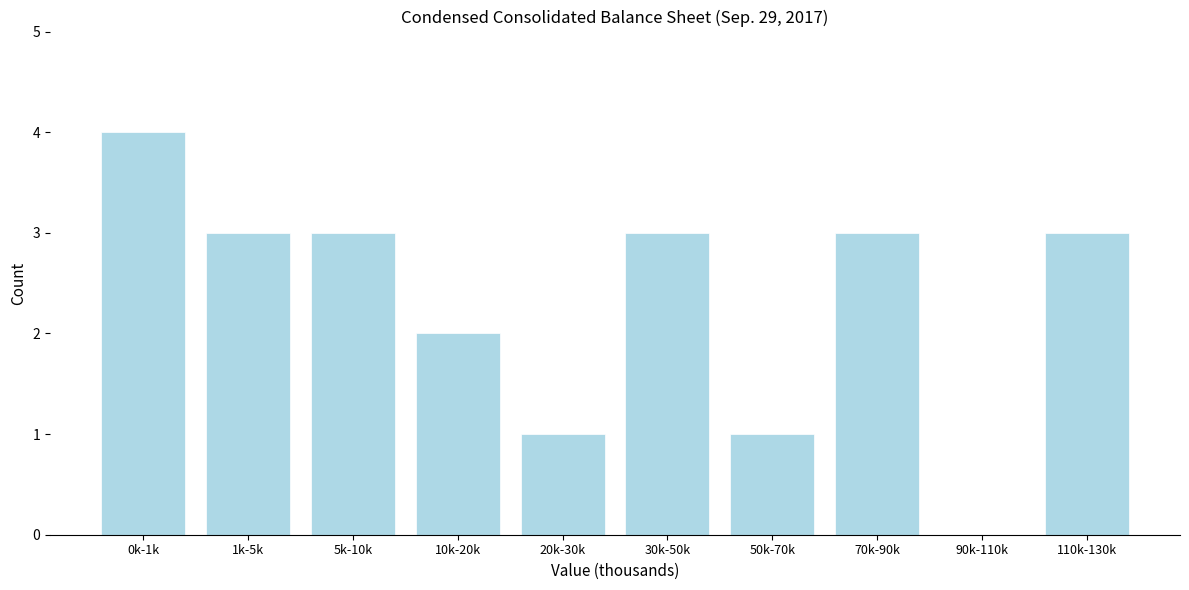

Reading left to right, transcribe all the data shown in this chart.

0k-1k=4	1k-5k=3	5k-10k=3	10k-20k=2	20k-30k=1	30k-50k=3	50k-70k=1	70k-90k=3	90k-110k=0	110k-130k=3